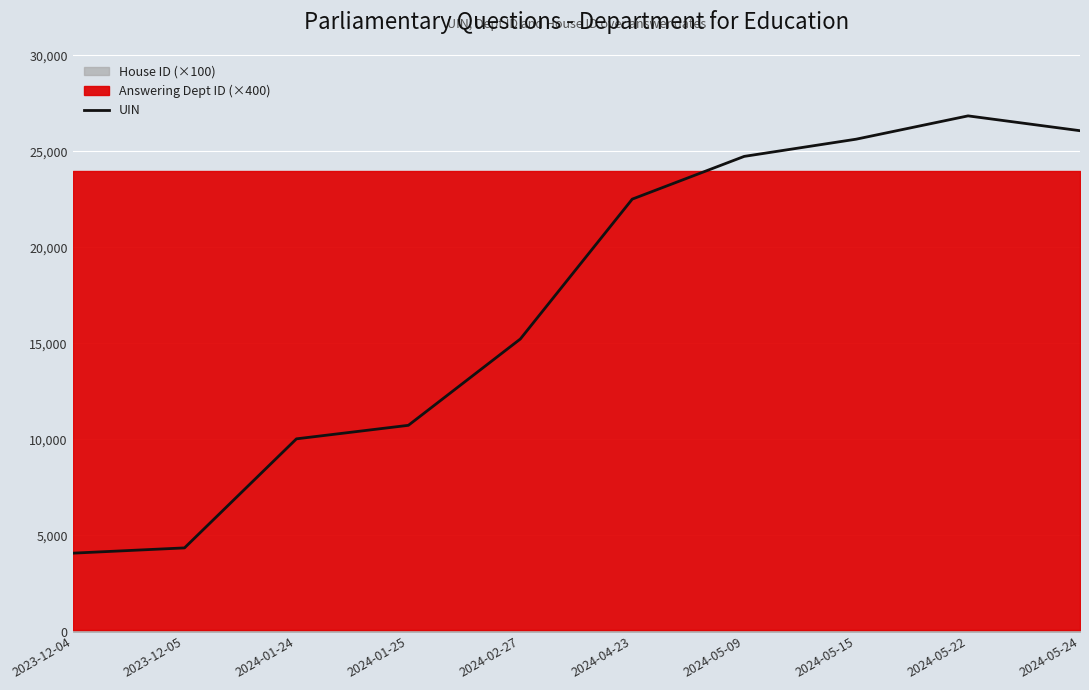

What is the change in value from 2024-01-25 to 2024-02-27?

+4494